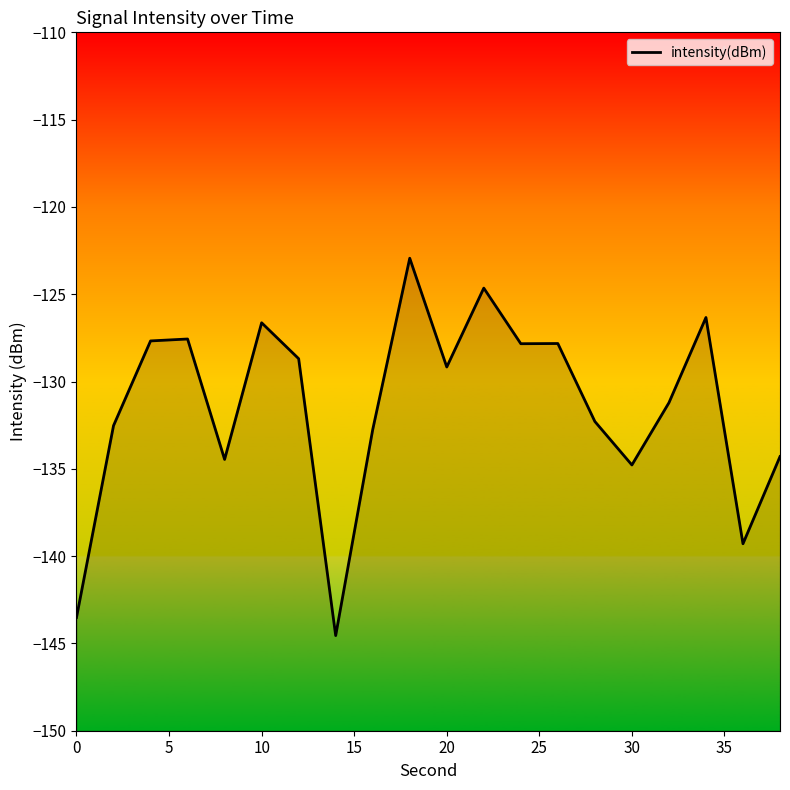

What is the difference between the maximum and minimum values?

21.6